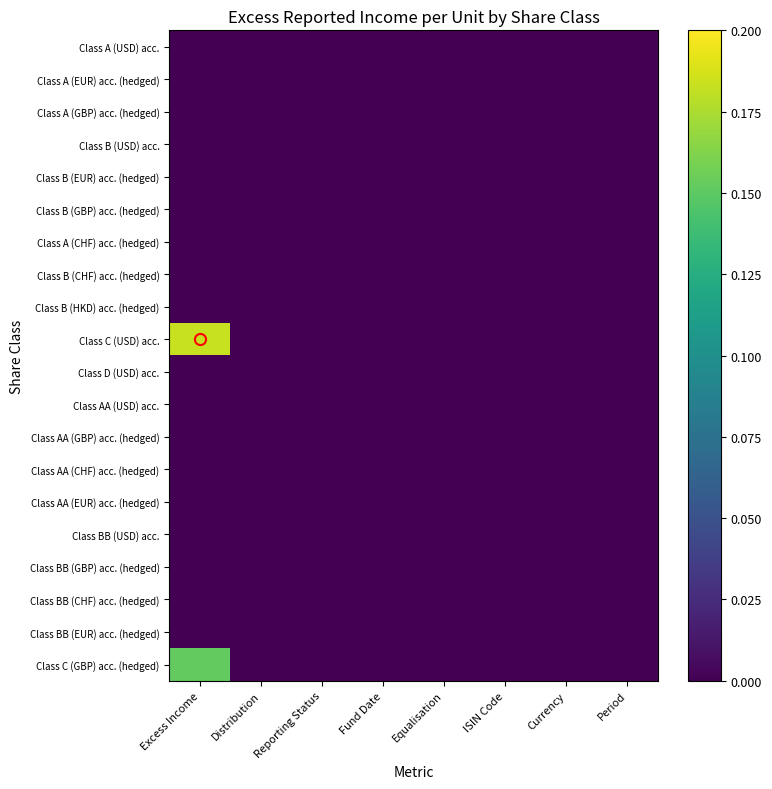

At which category does the chart reach its peak across all series?

Excess Income